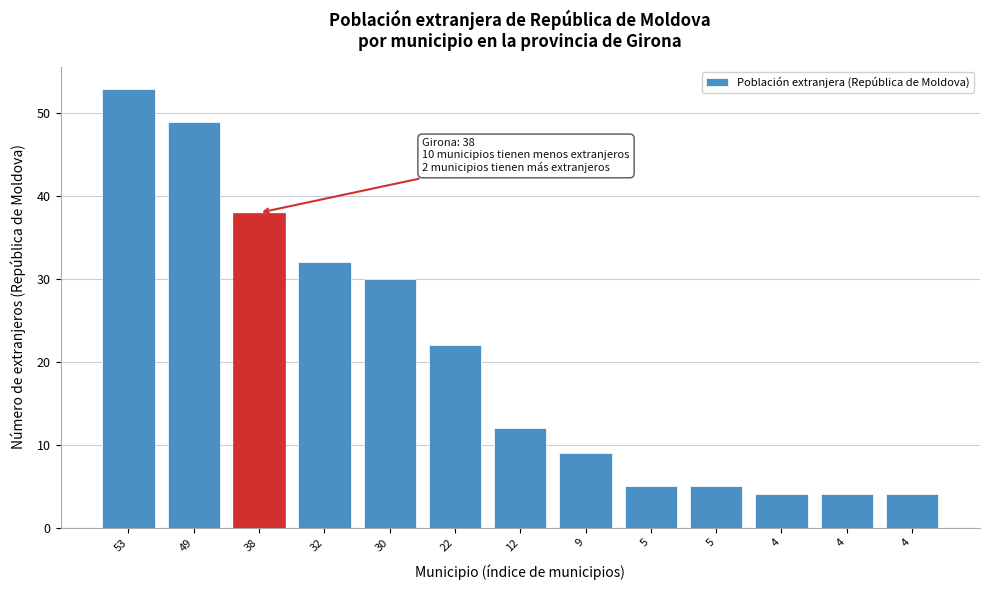

How many bars are there in total?

13